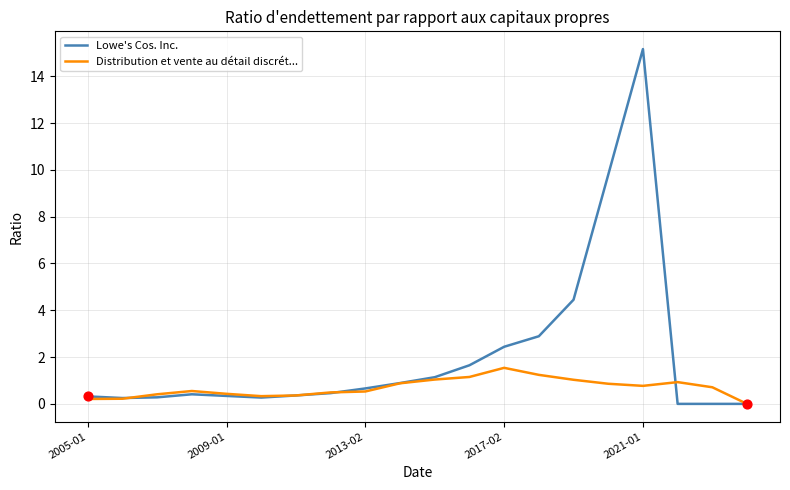

Which series has the largest total across all categories?

Lowe's Cos. Inc.